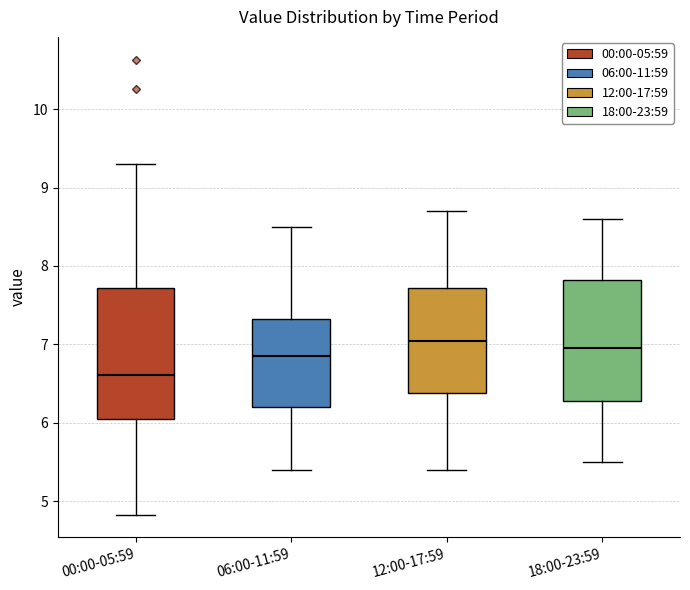

Where does the upper whisker of the box for 18:00-23:59 end on the y-axis? The values are not printed on the chart, so give them approximately, as read against the axis.

8.6